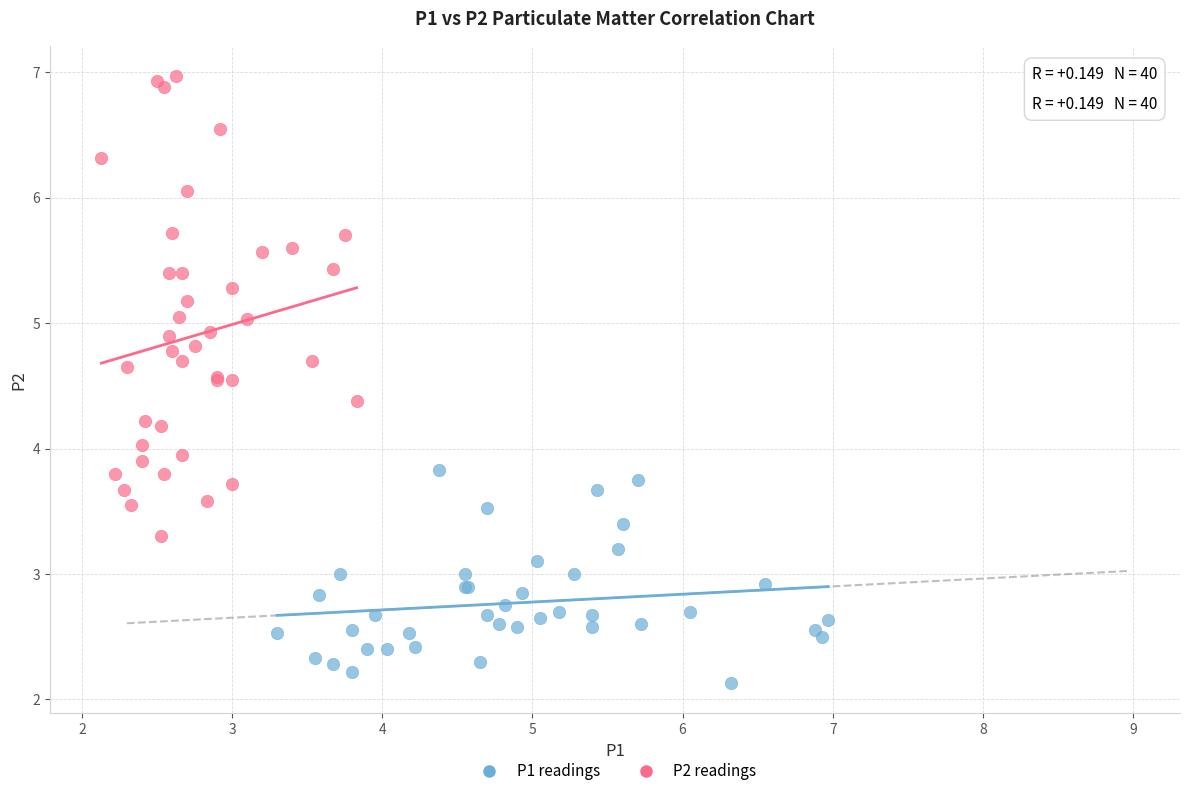

What are all the series names shown in the legend?

P1 readings, P2 readings